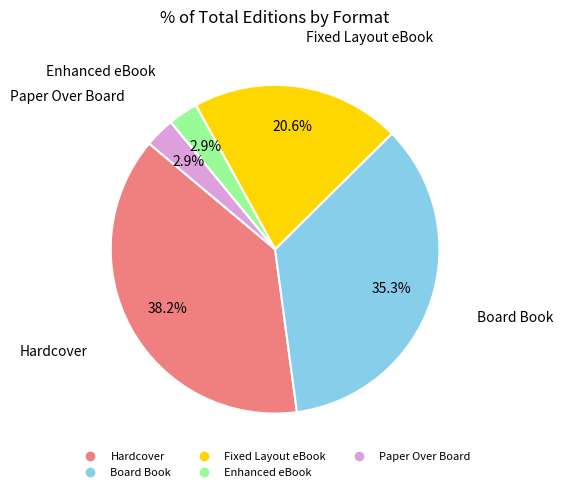

To the nearest percent, what is the difference between the Hardcover and Fixed Layout eBook slice percentages?

18%